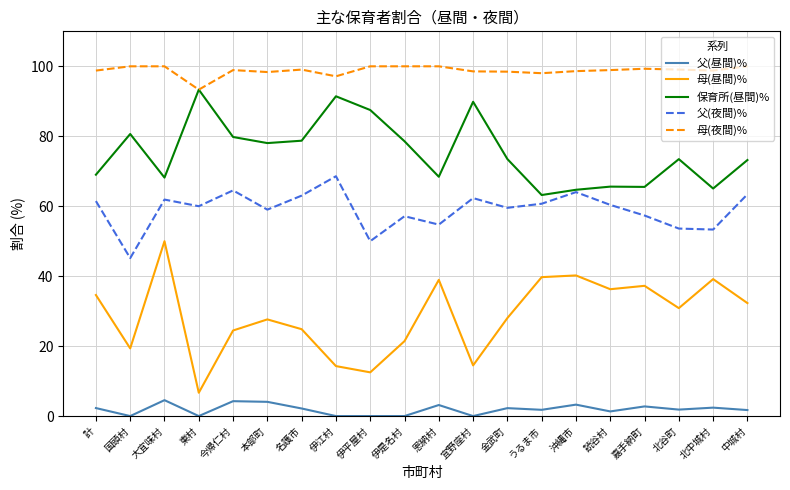

List the series in order of their overall mean, lowest first.

父(昼間)%, 母(昼間)%, 父(夜間)%, 保育所(昼間)%, 母(夜間)%